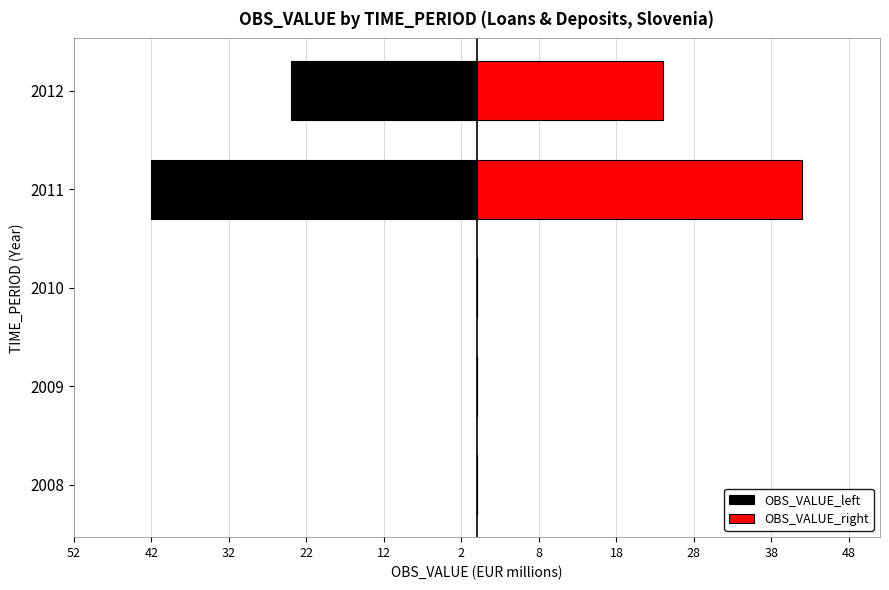

List the series in order of their overall mean, lowest first.

OBS_VALUE_left, OBS_VALUE_right